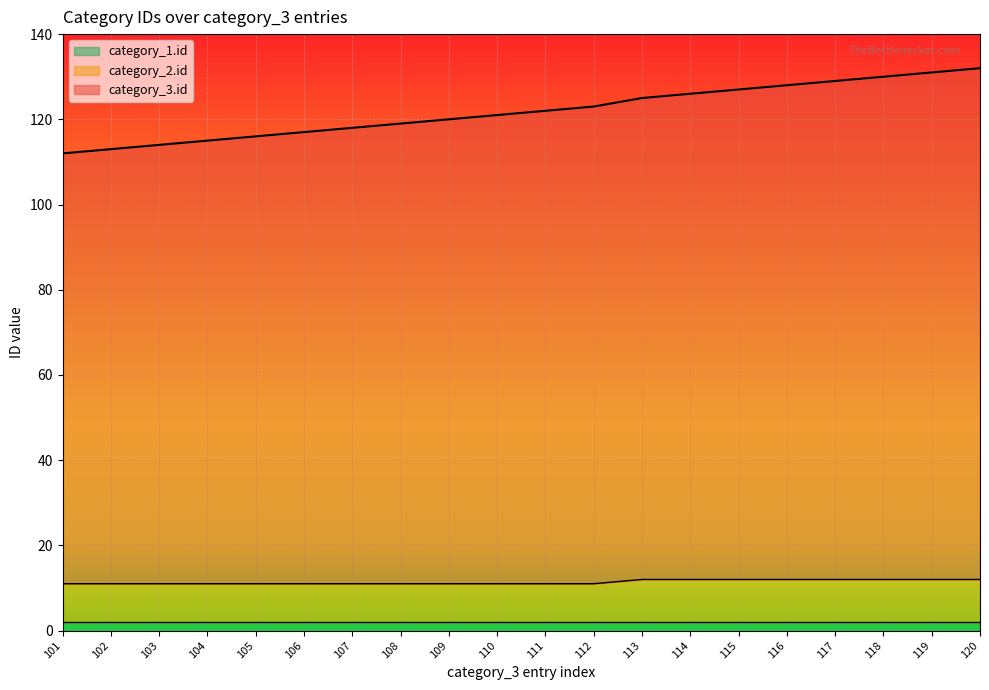

Count the category_2.id values in the range 11 to 12.

20